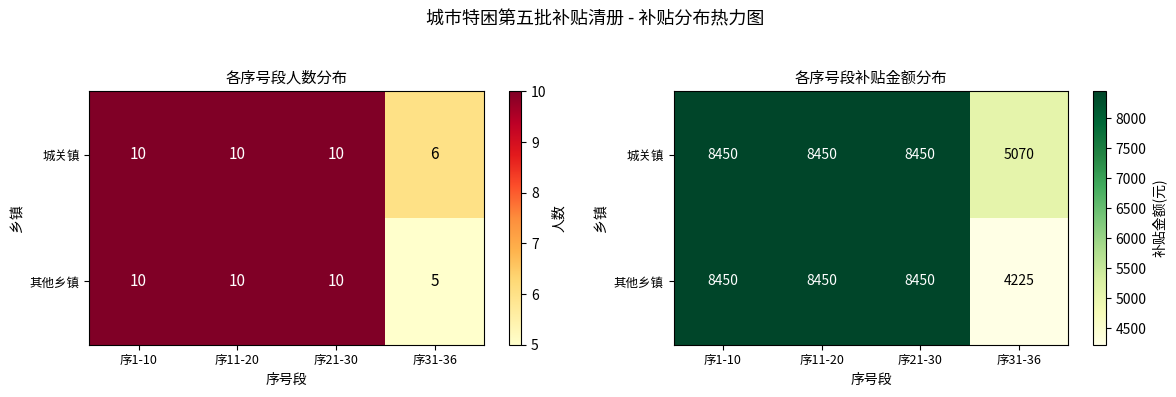

At which category is the sum across all series the highest?

序1-10